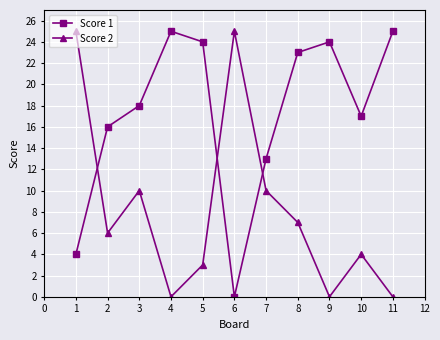

Where is Score 1 nearest to the value 12?

7